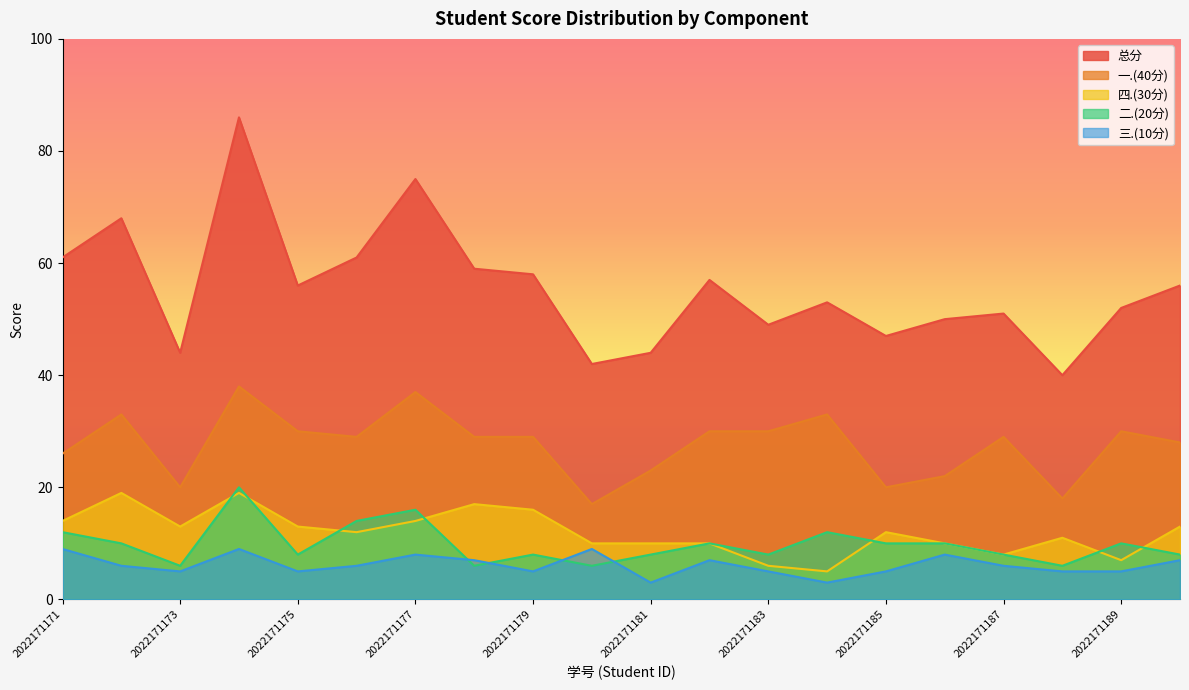

Where does the 三.(10分) series first go above 6?

2022171171